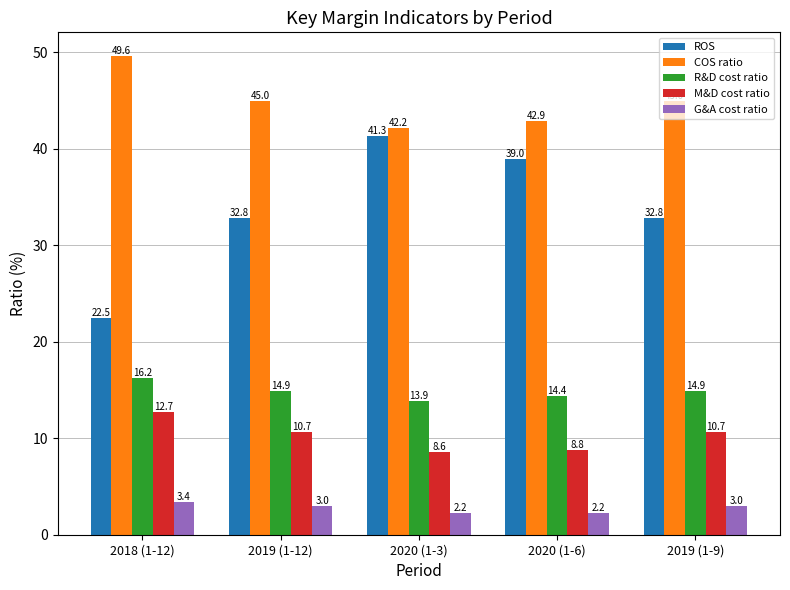

What is the approximate value of G&A cost ratio at 2019 (1-9)?

3.0